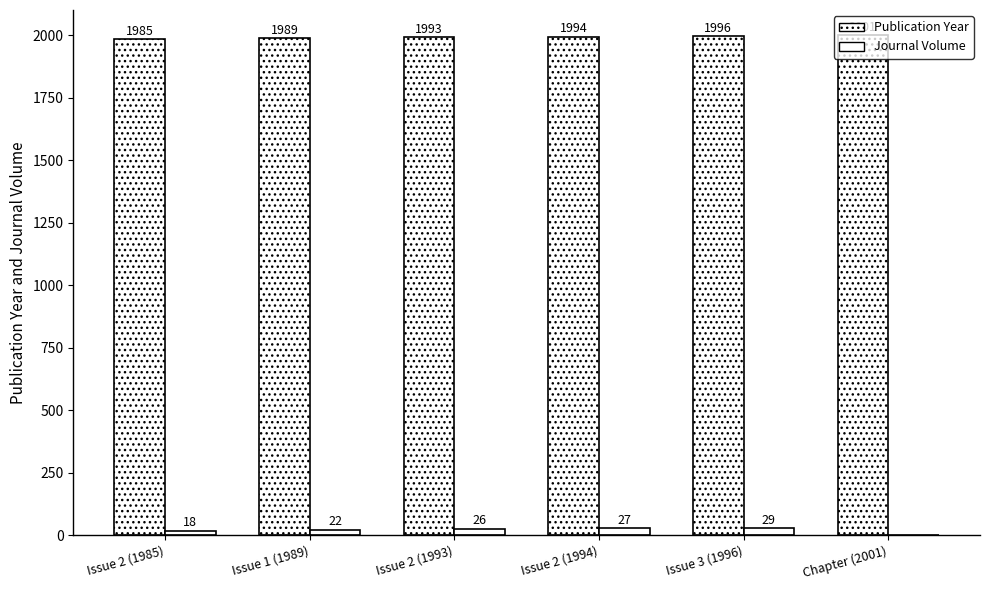

True or false: Journal Volume has a value of 22 at Issue 1 (1989).

True